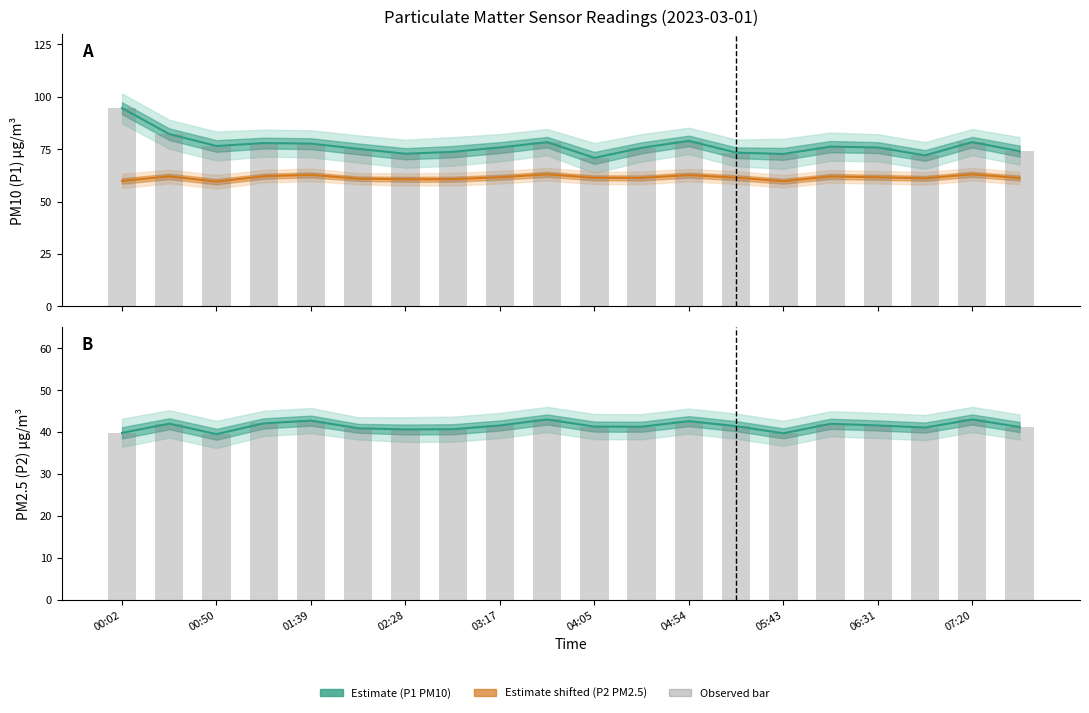

What is the total value across all series at 05:43?

284.5